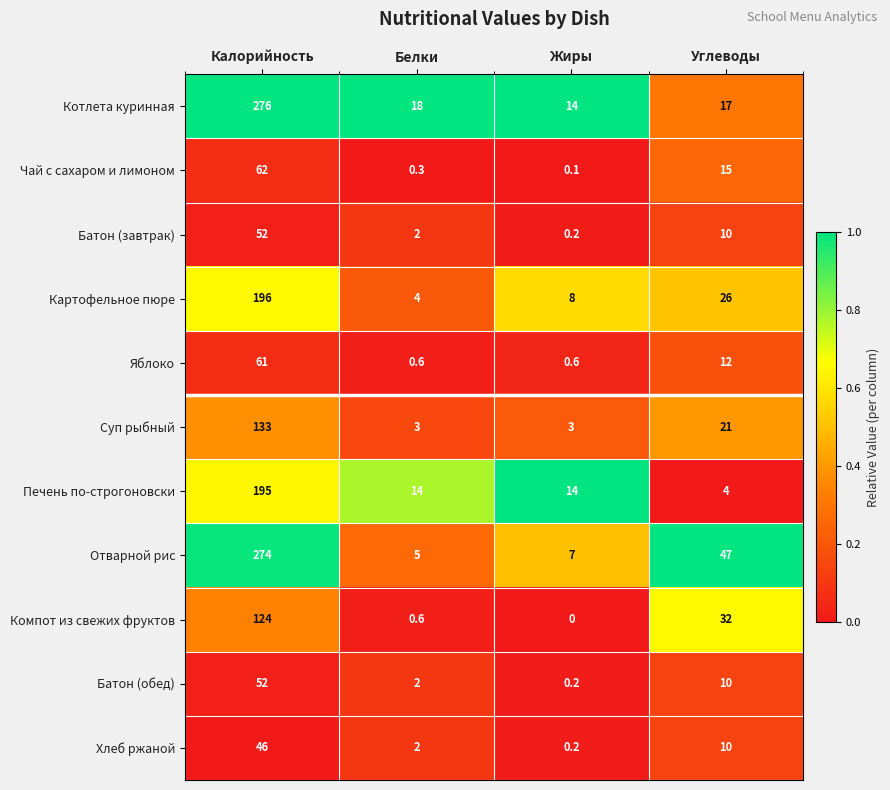

Which category has the lowest value in the Батон (обед) series?

Жиры